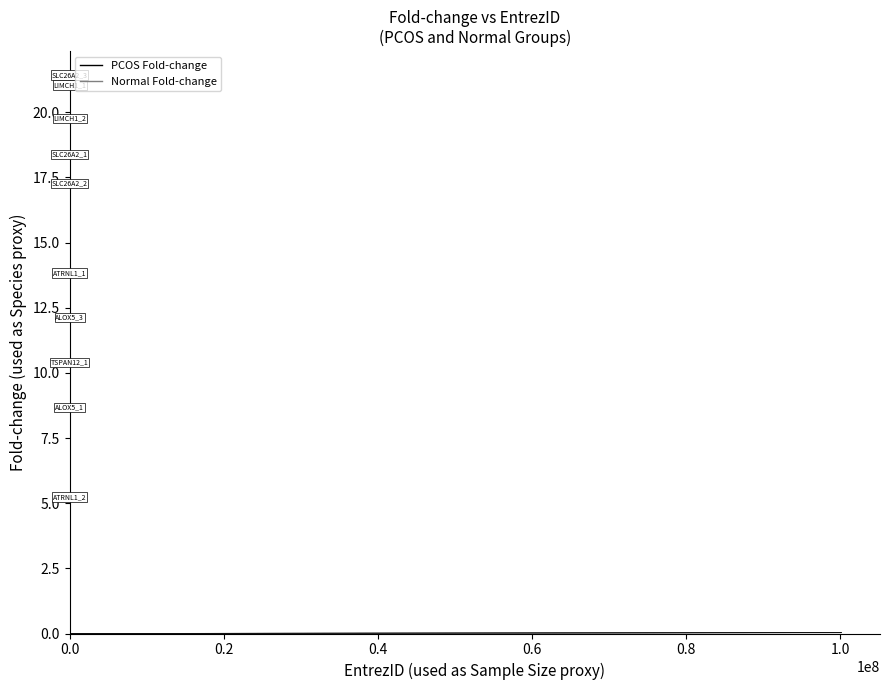

At 0.0, list the series in order from smallest to largest.

PCOS Fold-change, Normal Fold-change